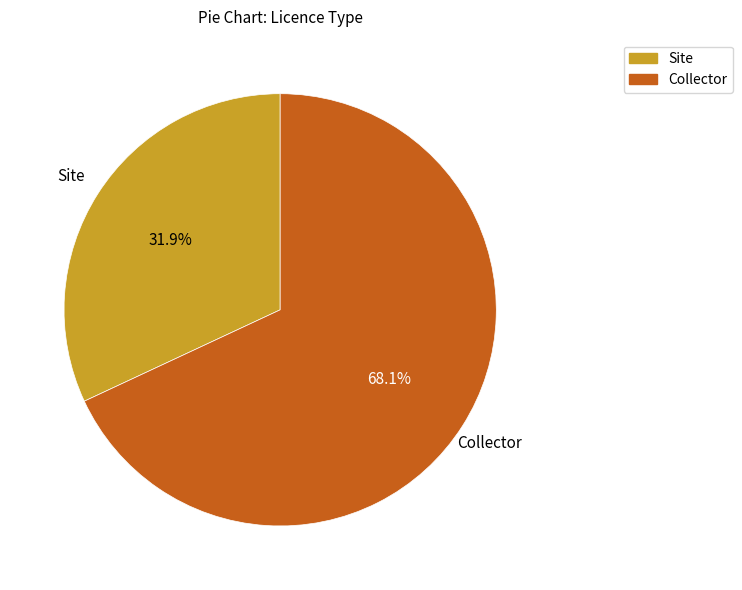

Does any single category account for the majority?

Yes